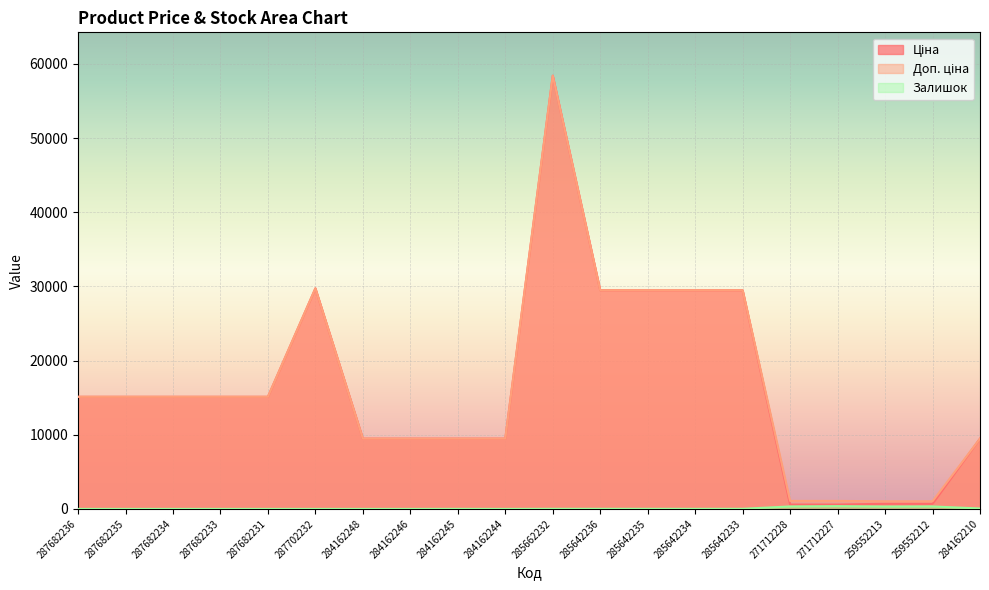

Reading left to right, transcribe all the data shown in this chart.

Ціна: 287682236=15120.0	287682235=15120.0	287682234=15120.0	287682233=15120.0	287682231=15120.0	287702232=29747.2	284162248=9480.1	284162246=9480.1	284162245=9480.1	284162244=9480.1	285662232=58426.5	285642236=29491.5	285642235=29491.5	285642234=29491.5	285642233=29491.5	271712228=589.9	271712227=589.9	259552213=693.7	259552212=693.7	284162210=9480.1
Доп. ціна: 287682236=15120.0	287682235=15120.0	287682234=15120.0	287682233=15120.0	287682231=15120.0	287702232=29747.2	284162248=9480.1	284162246=9480.1	284162245=9480.1	284162244=9480.1	285662232=58426.5	285642236=29491.5	285642235=29491.5	285642234=29491.5	285642233=29491.5	271712228=1081.7	271712227=1081.7	259552213=1024.6	259552212=1024.6	284162210=9480.1
Залишок: 287682236=0.0	287682235=0.0	287682234=0.0	287682233=0.0	287682231=0.0	287702232=0.0	284162248=0.0	284162246=0.0	284162245=8.0	284162244=0.0	285662232=14.0	285642236=14.0	285642235=13.0	285642234=10.0	285642233=16.0	271712228=334.0	271712227=374.0	259552213=318.0	259552212=335.0	284162210=57.0